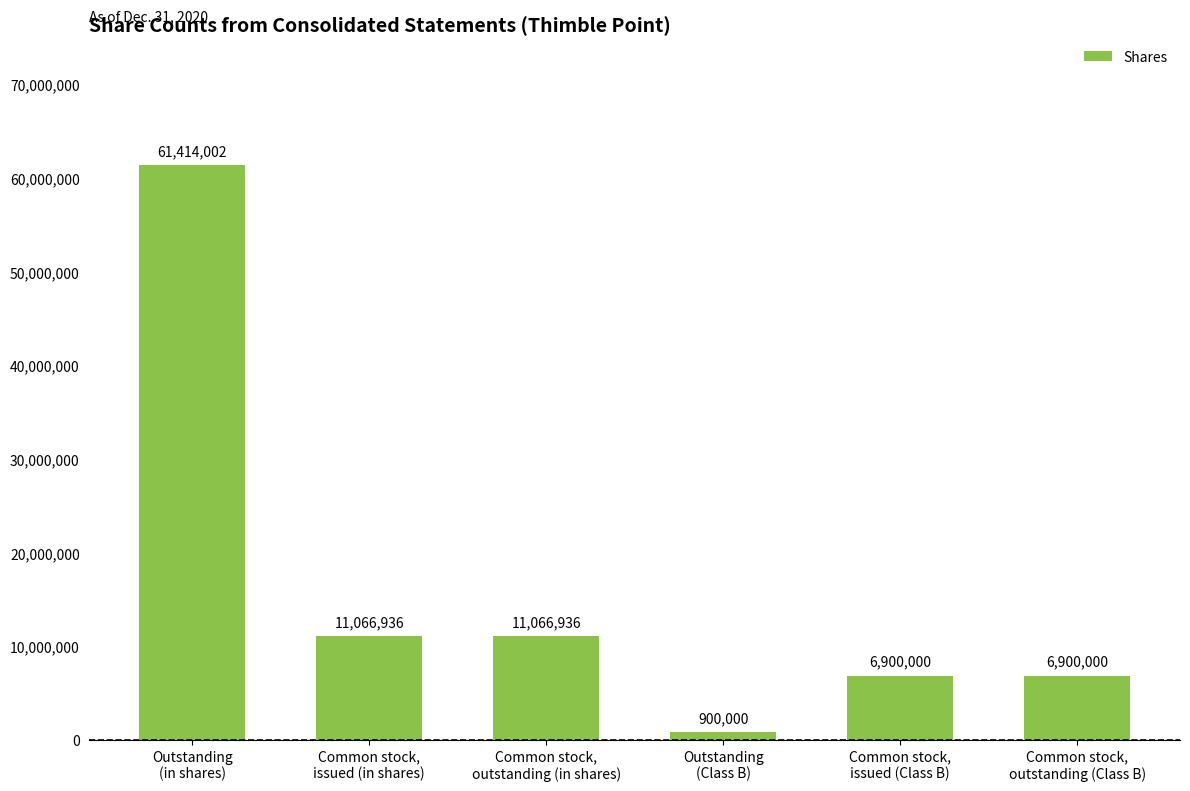

How many categories are shown in the chart?

6